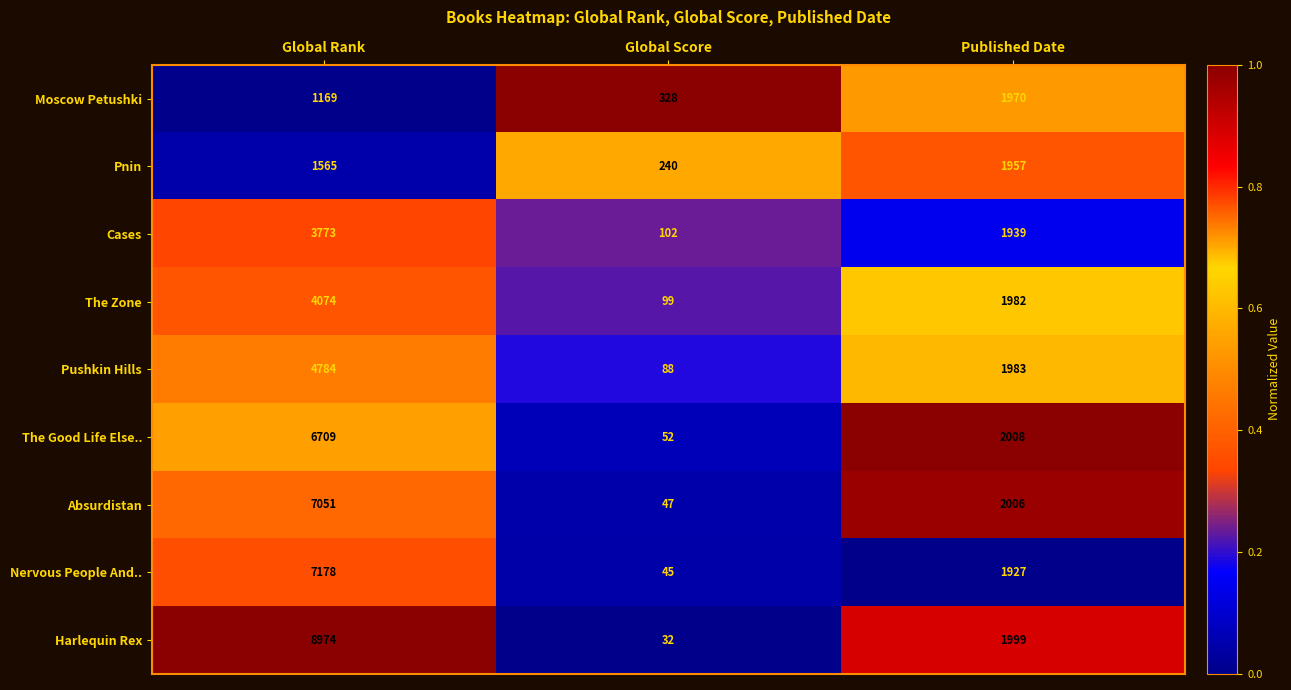

What is the total value across all series at Global Rank?

45277